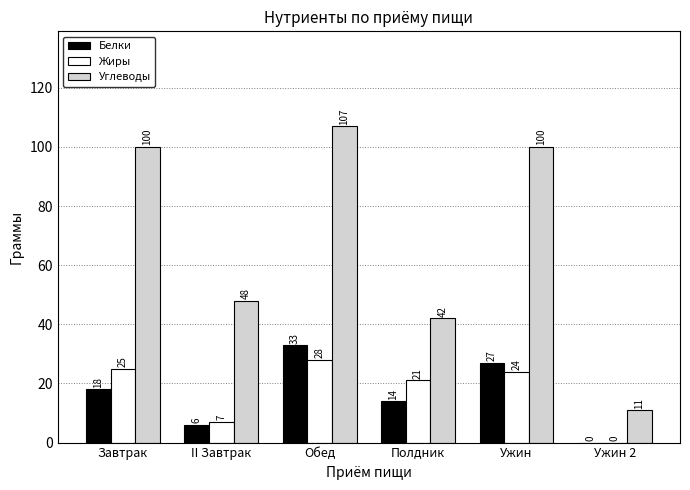

Which series has the largest total across all categories?

Углеводы